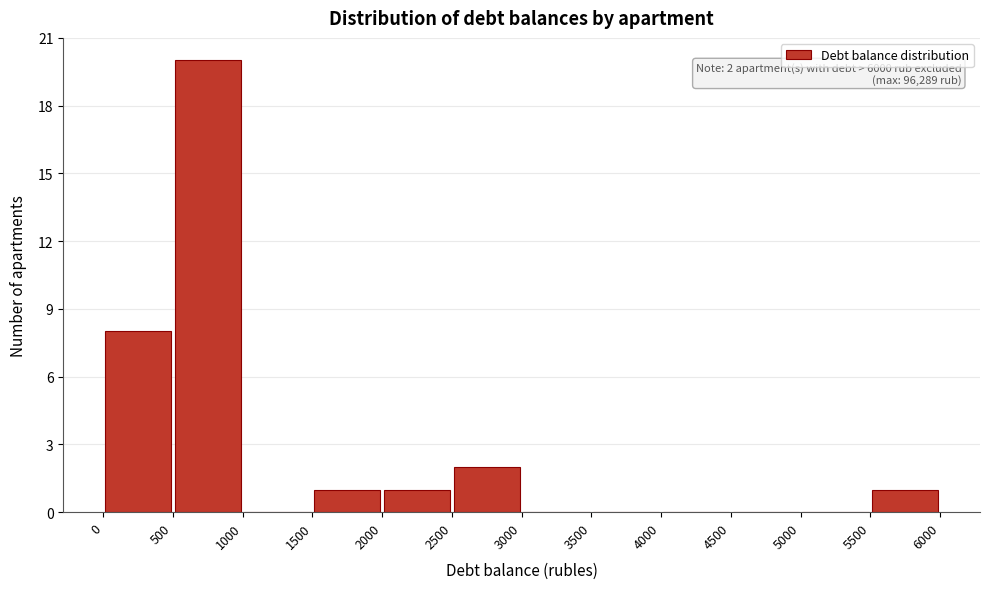

Over which range of the x-axis is the bar tallest?

500 to 1000